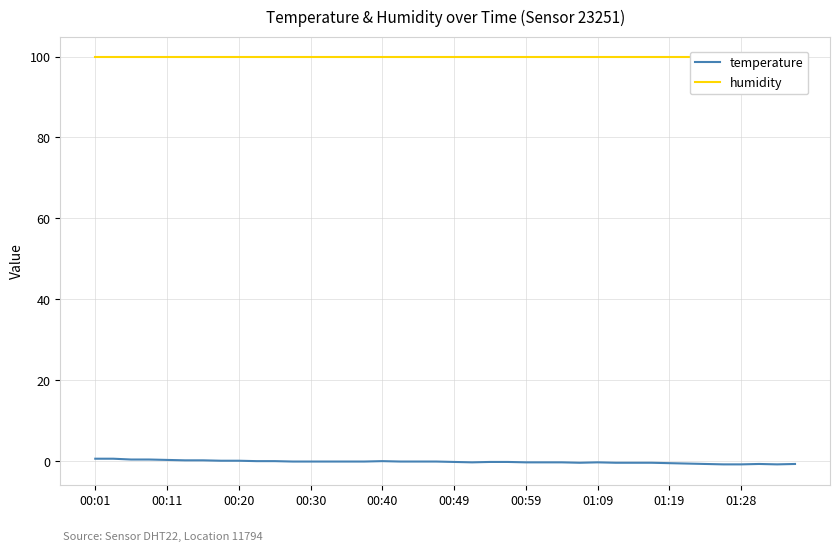

At which category is the sum across all series the highest?

00:01